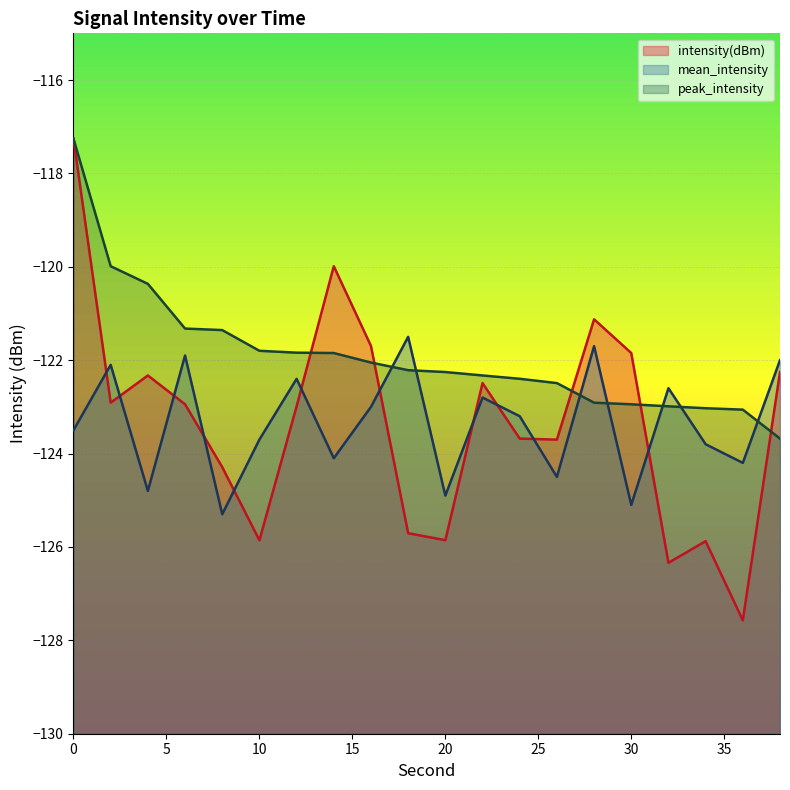

What value does the mean_intensity series have at 10?

-123.7